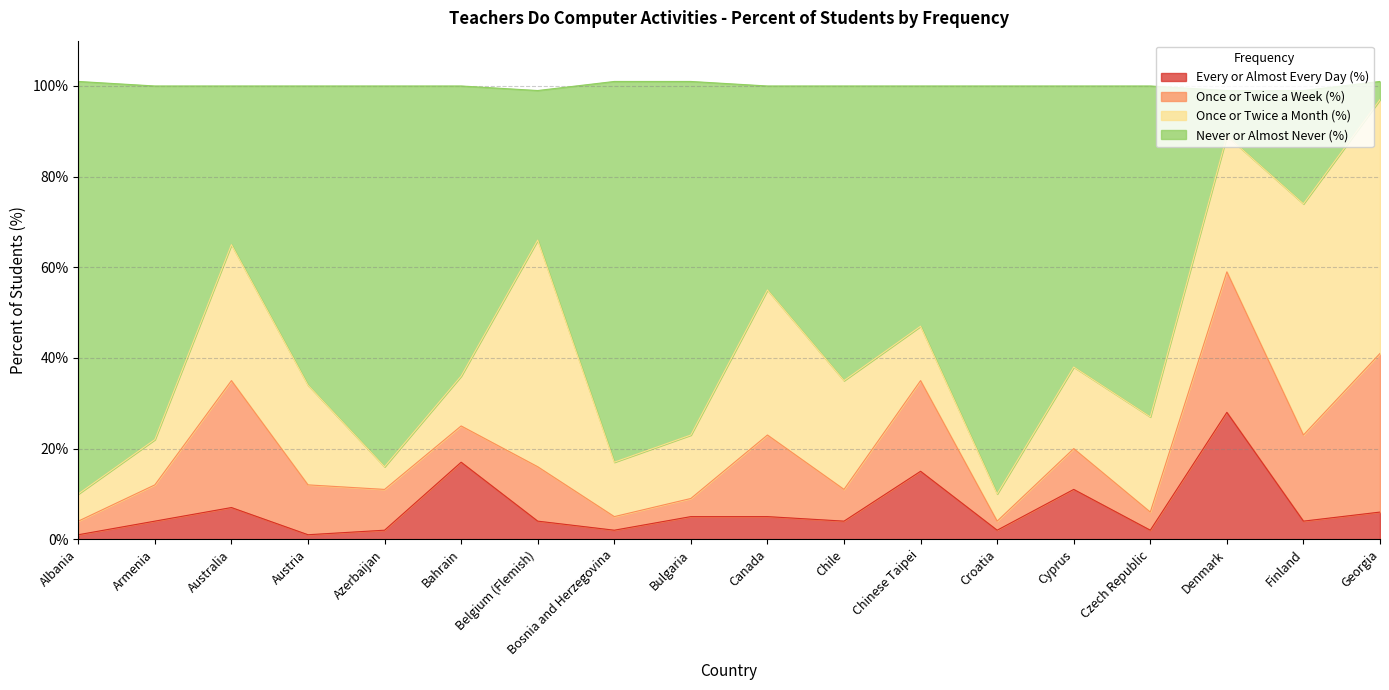

What is the difference between the maximum and minimum values in the Never or Almost Never (%) series?

87